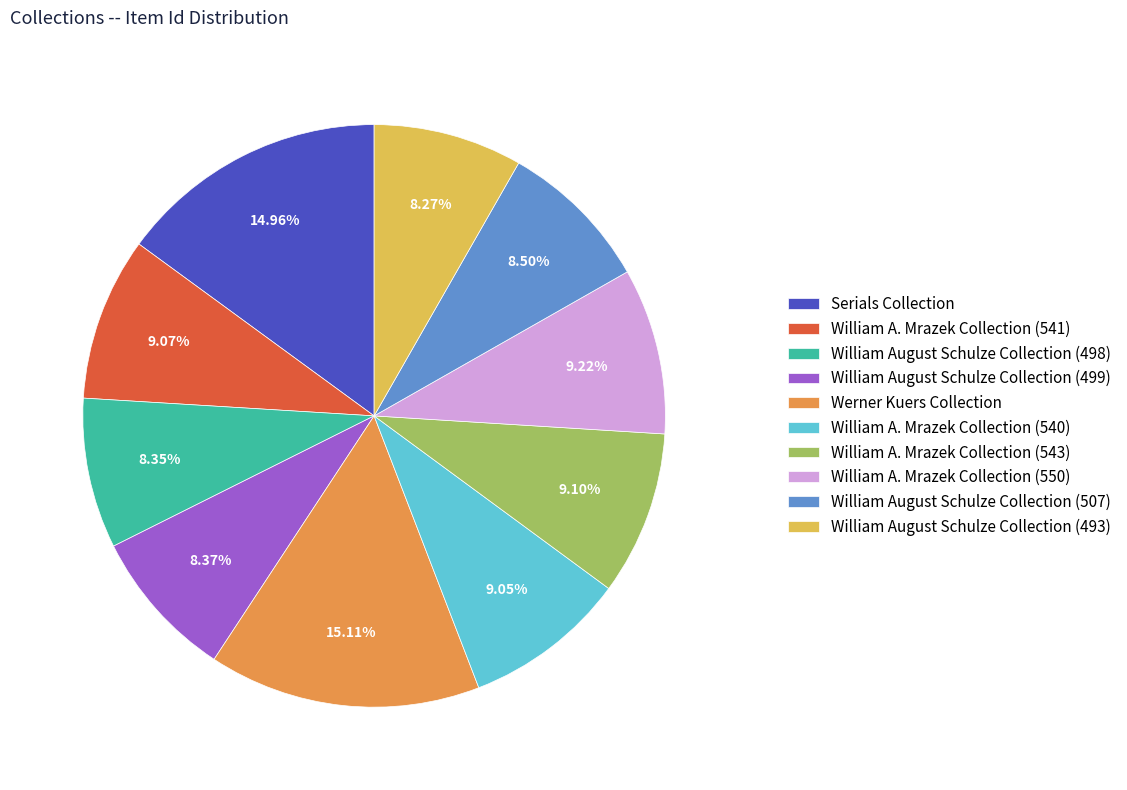

Is William August Schulze Collection (499) the majority of the pie?

No